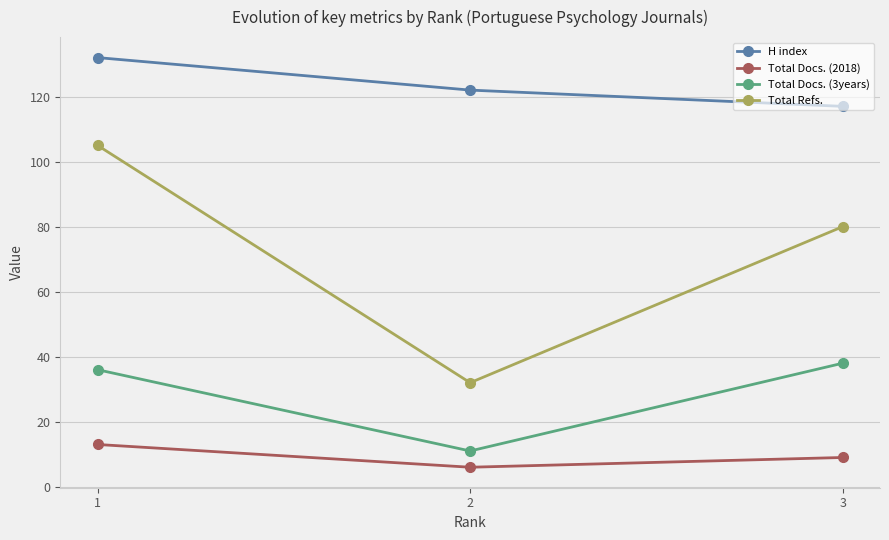

How many H index values are between 117 and 132?

3